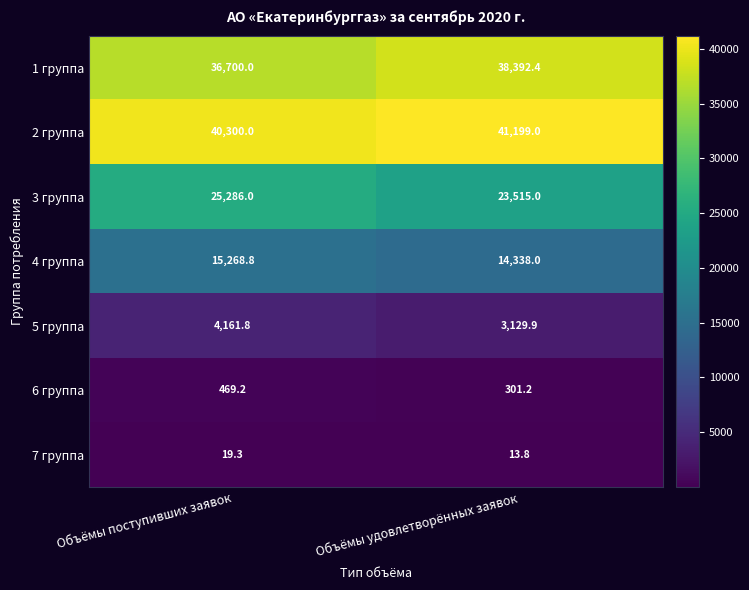

Reading left to right, list all the values displayed in this chart.

1 группа: 36700.0	38392.4
2 группа: 40300.0	41199.0
3 группа: 25286.0	23515.0
4 группа: 15268.8	14338.0
5 группа: 4161.8	3129.9
6 группа: 469.2	301.2
7 группа: 19.3	13.8